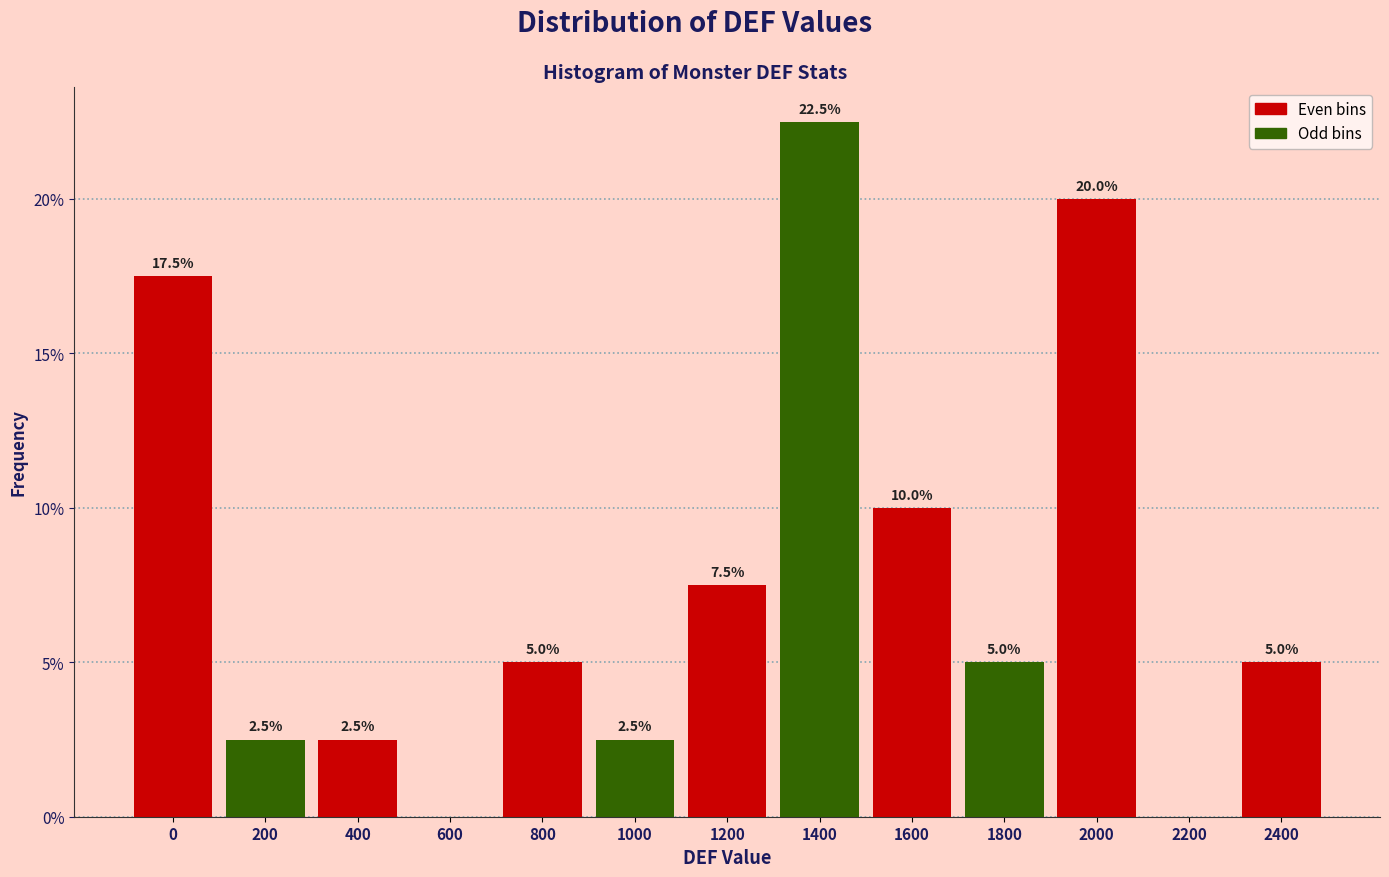

Reading right to left, extract all data points from this chart.

2400=5.0	2200=0.0	2000=20.0	1800=5.0	1600=10.0	1400=22.5	1200=7.5	1000=2.5	800=5.0	600=0.0	400=2.5	200=2.5	0=17.5